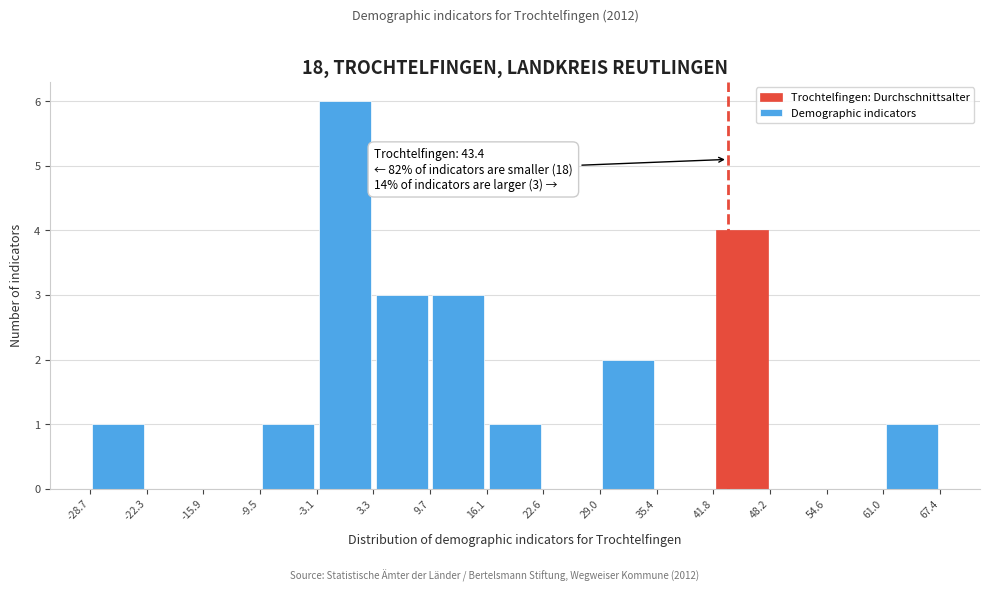

Over which range of the x-axis is the bar tallest?

-3.1 to 3.3